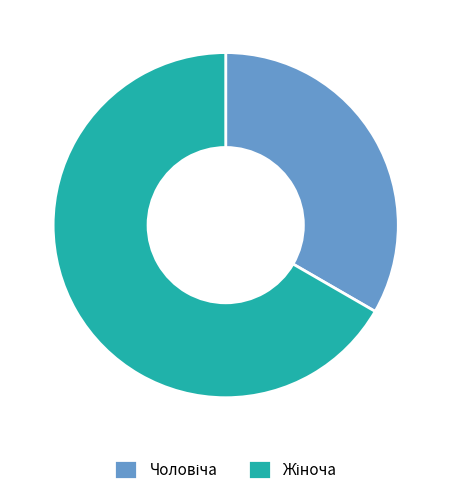

Does any single category account for the majority?

Yes